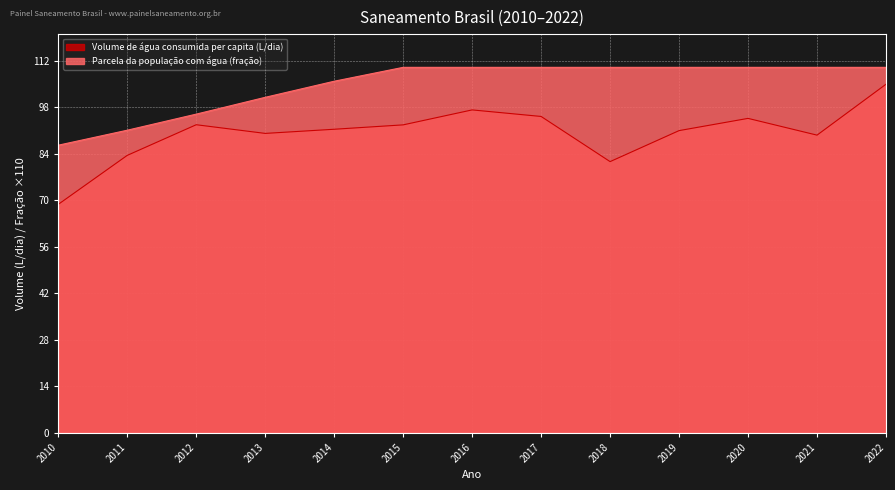

How many lines are shown in the chart?

2